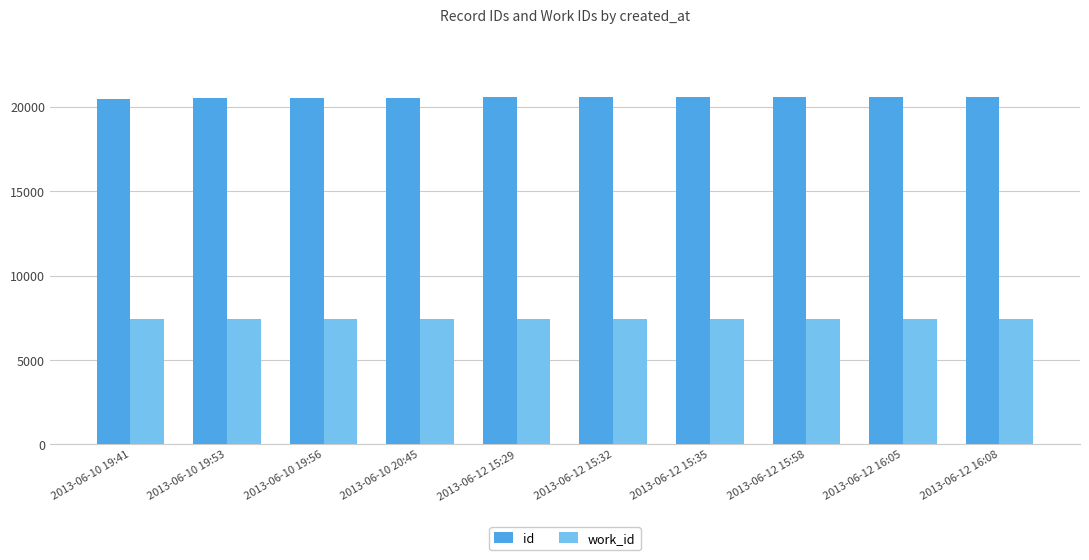

How many categories are shown in the chart?

10